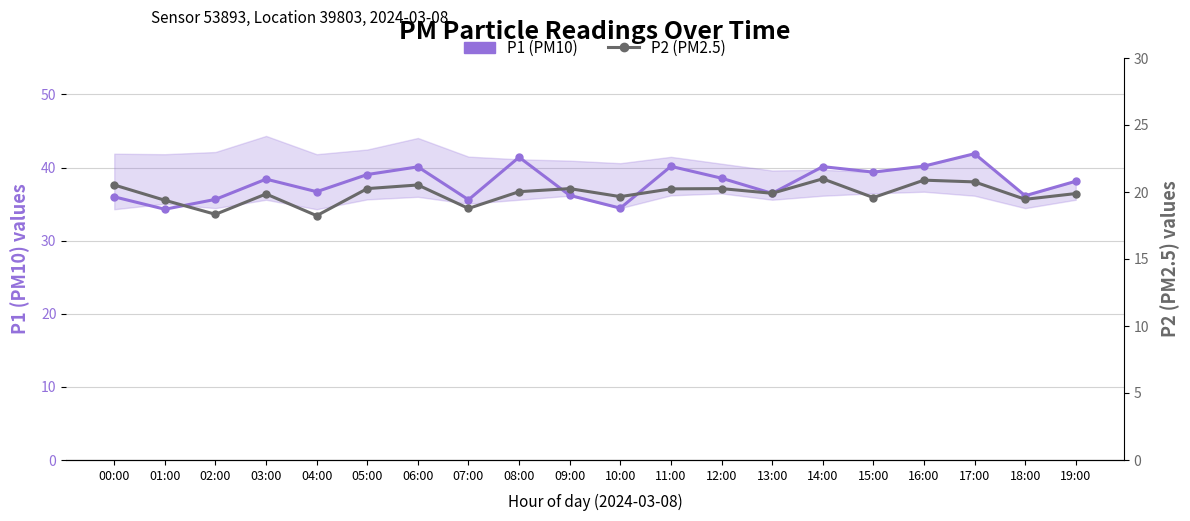

At which label does P1 (PM10) first exceed 38?

03:00